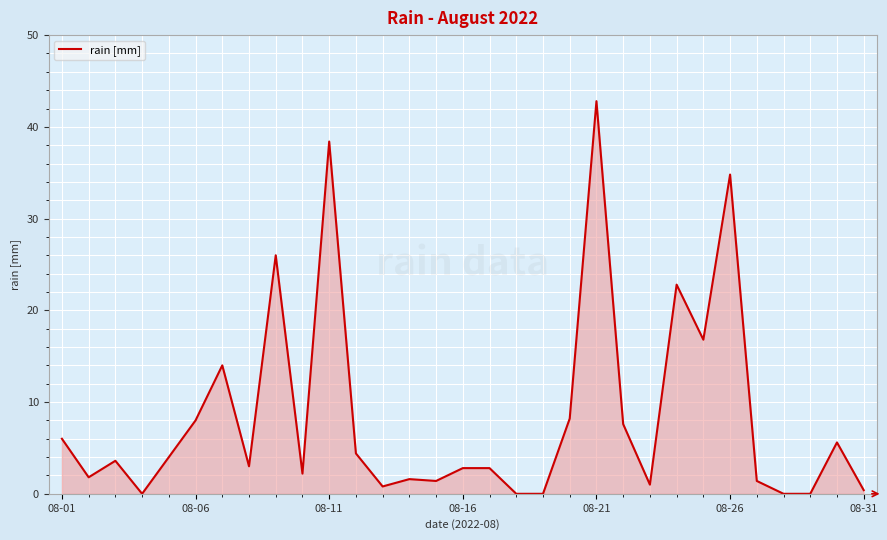

How many lines are shown in the chart?

1